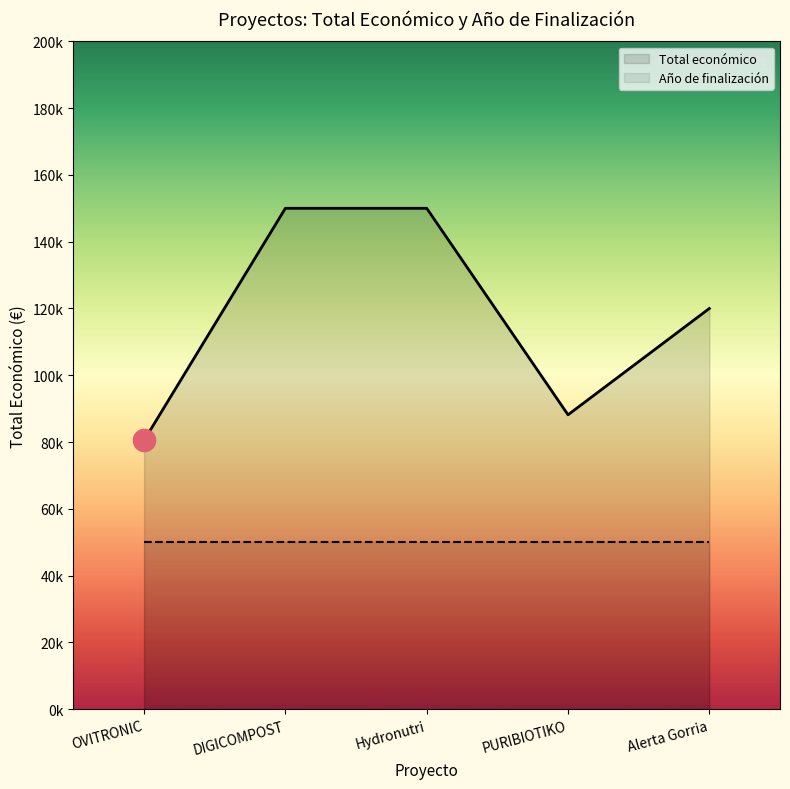

At which label is the value closest to 115249?

Alerta Gorria